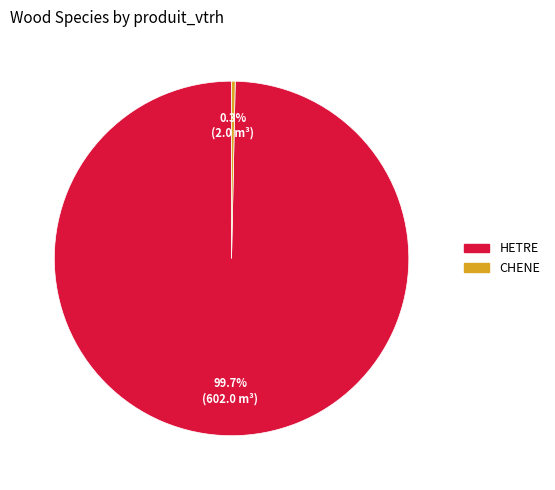

Is there any slice that represents more than half of the pie?

Yes